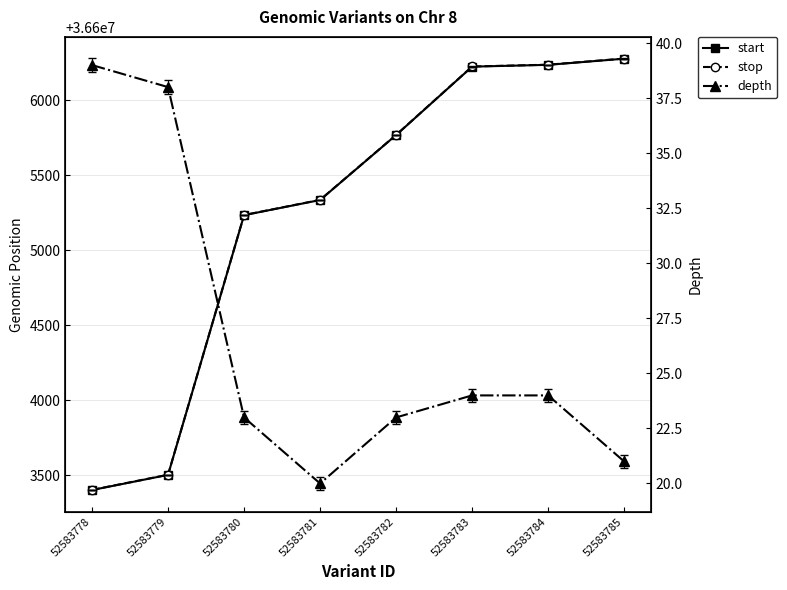

Which series changed the most between 52583779 and 52583783?

start